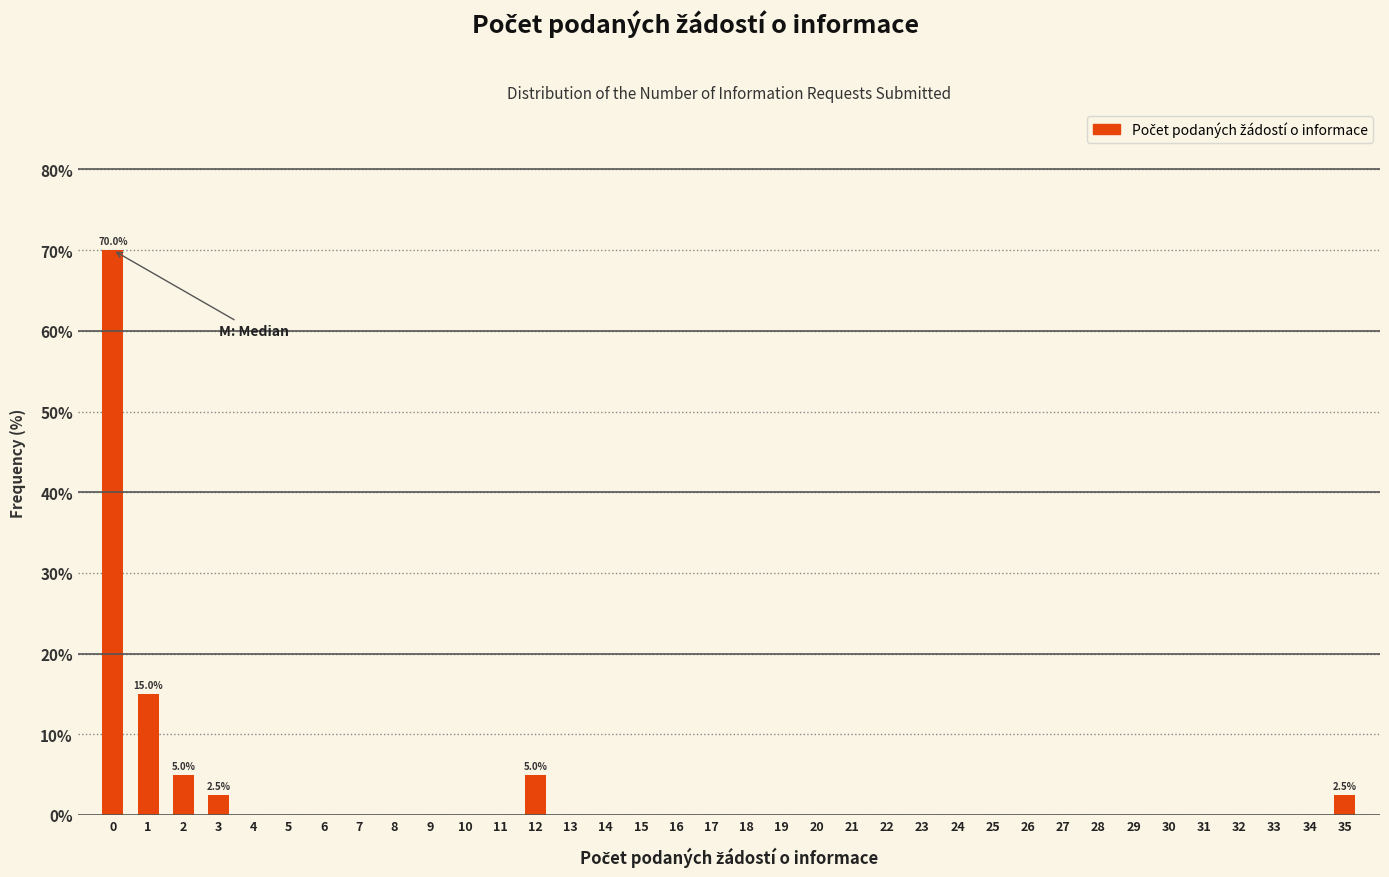

Read the value at 35.

2.5